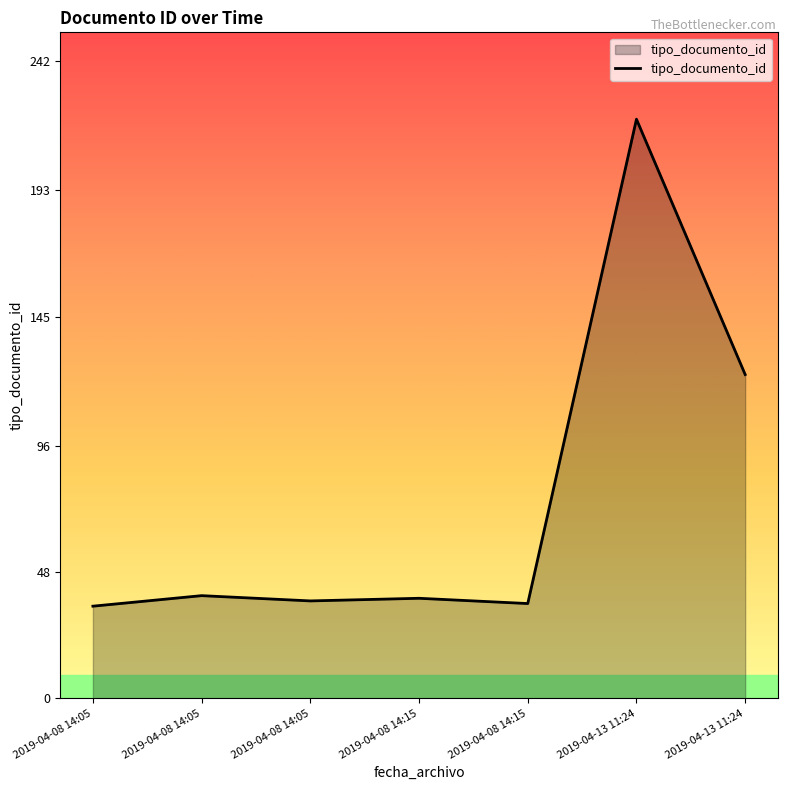

What is the greatest value displayed?

220